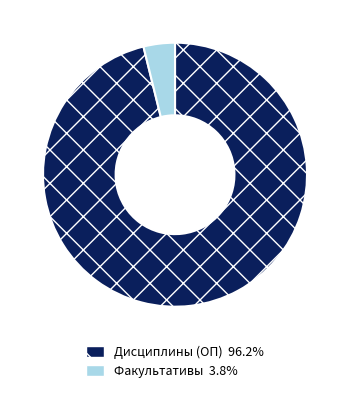

Is there a majority slice in this chart?

Yes